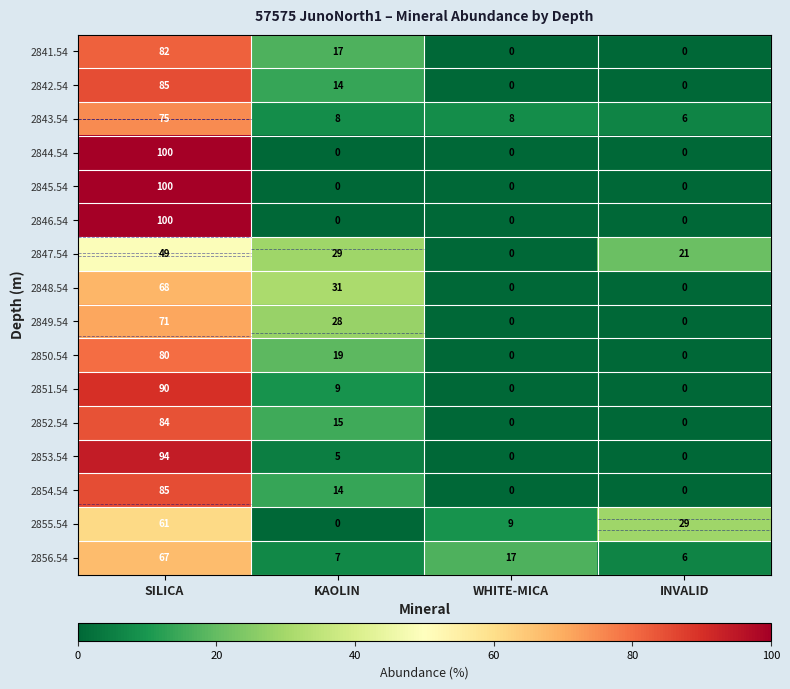

What is the spread (max minus min) of values at SILICA?

51